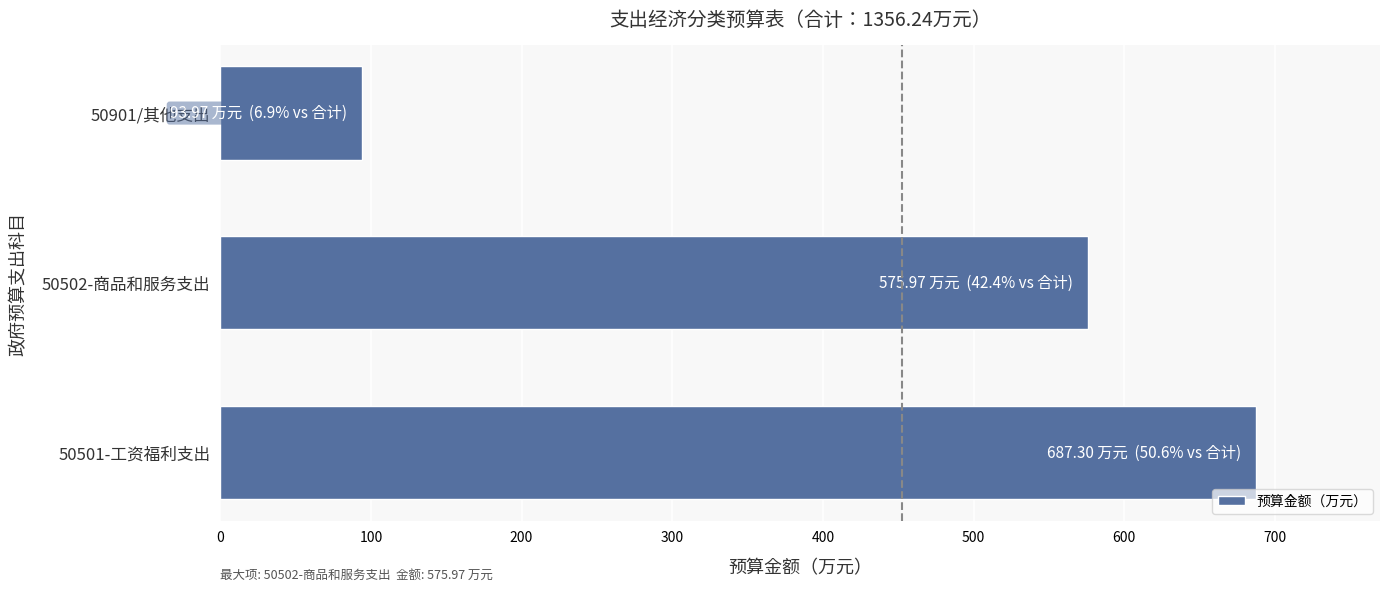

What is the sum of all values?

1357.2